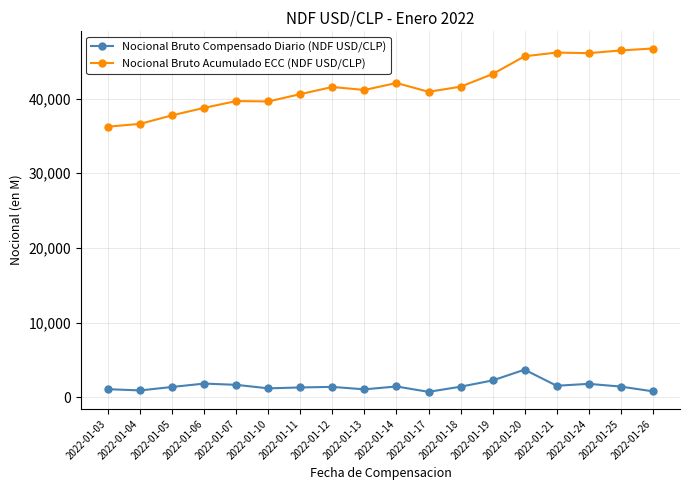

Between 2022-01-03 and 2022-01-21, which series saw the biggest shift?

Nocional Bruto Acumulado ECC (NDF USD/CLP)